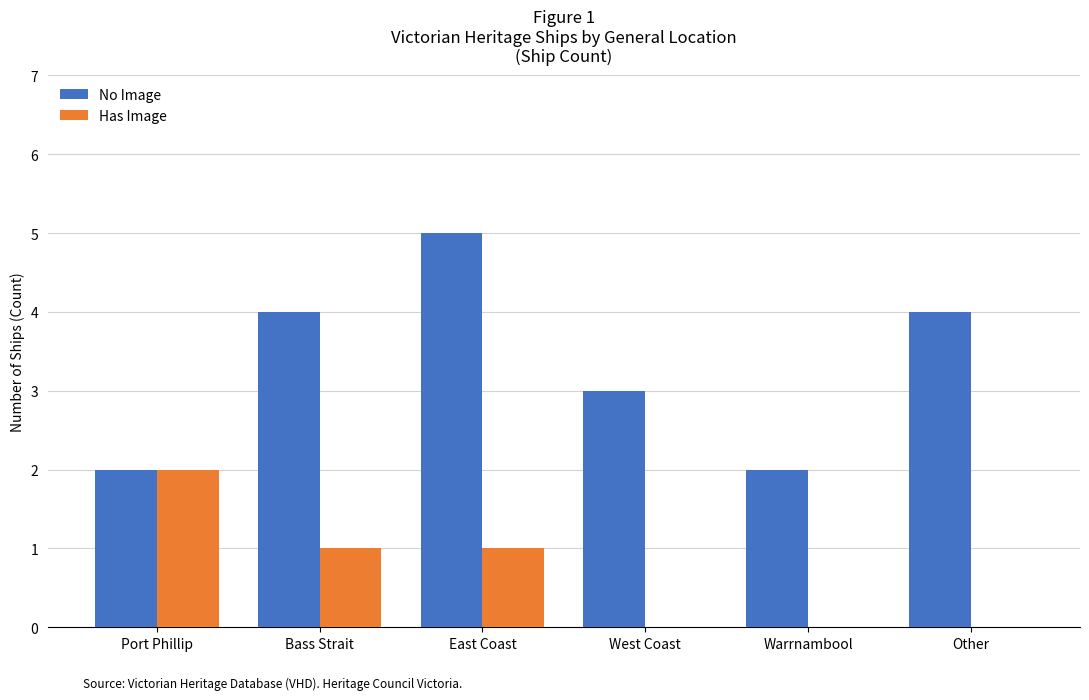

At which label does Has Image reach its peak?

Port Phillip